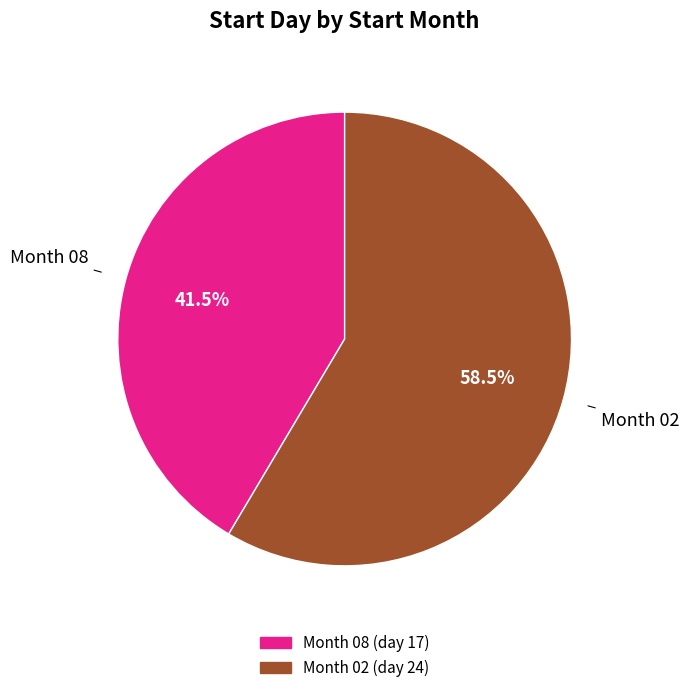

Does any single category account for the majority?

Yes